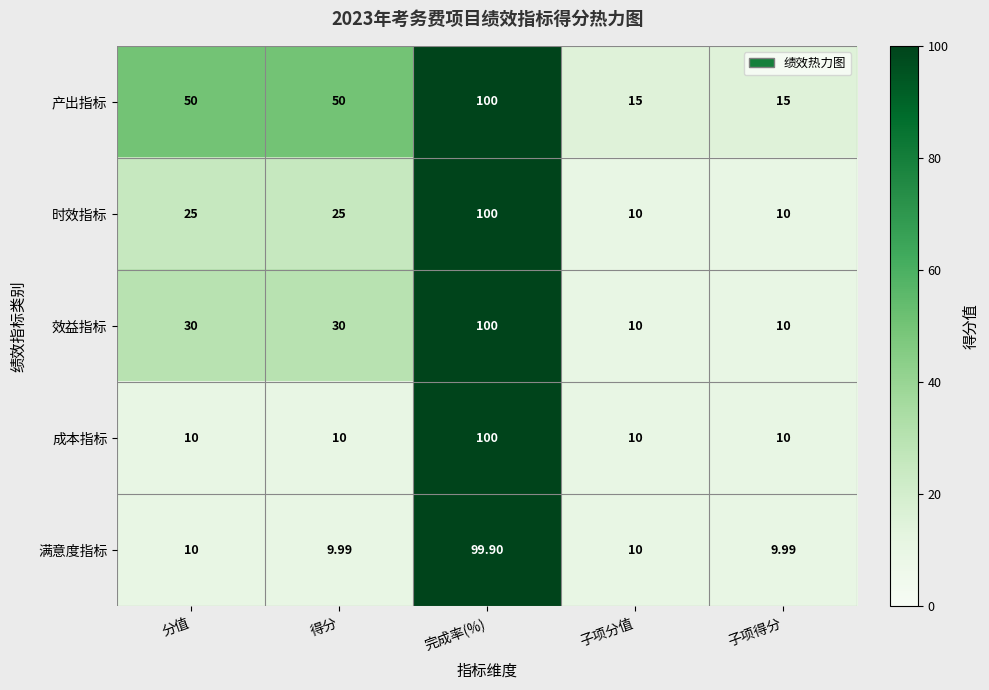

Between 得分 and 完成率(%), which series saw the biggest shift?

成本指标